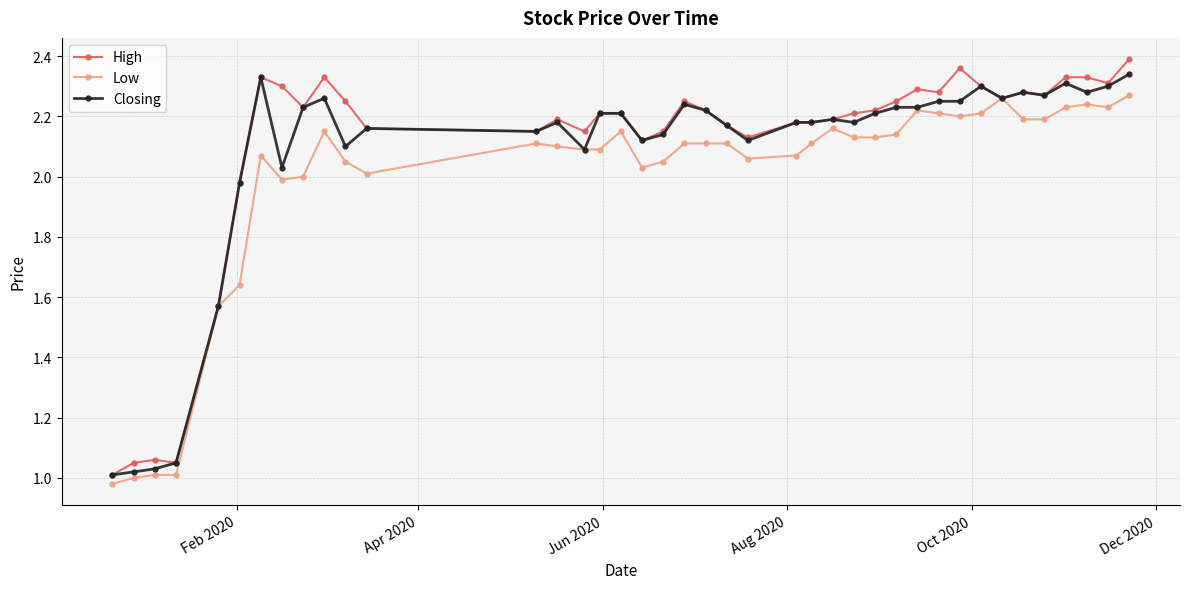

What is the difference between the maximum and second lowest values in the Closing series?

1.3